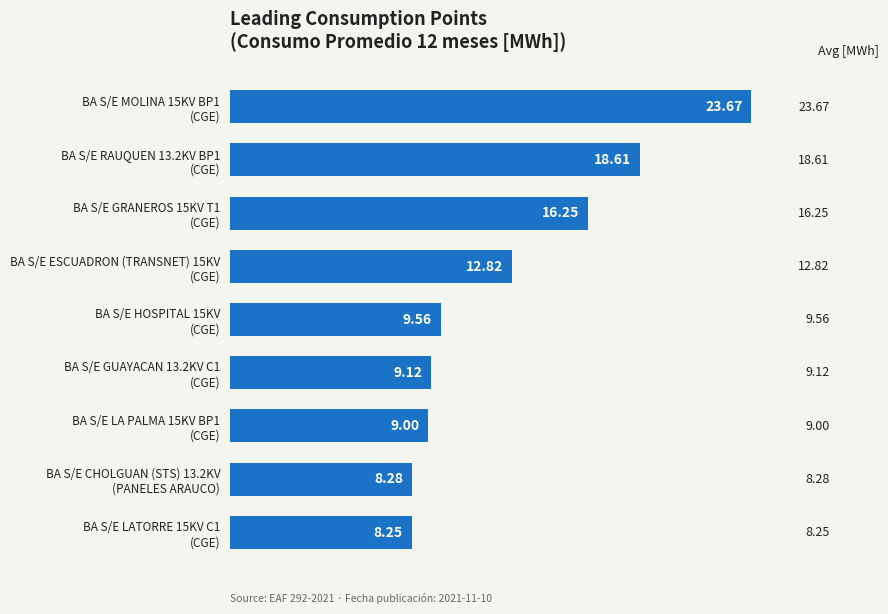

What is the difference between the maximum and minimum values?

15.4